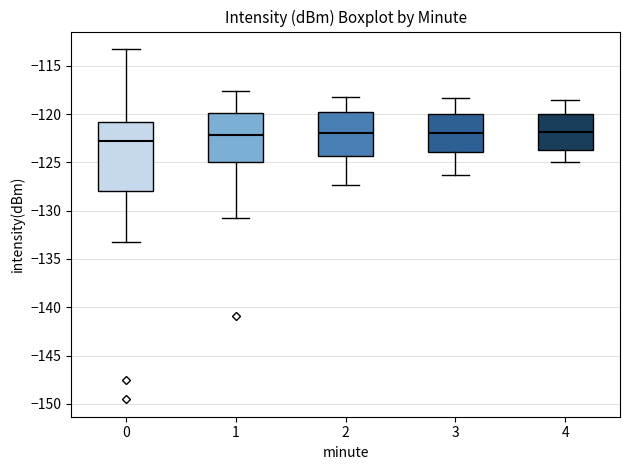

Reading left to right, read every box against the y-axis: the position of its median line, the range the box covers, and the ends of its whiskers. The values are not printed on the chart, so give them approximately, as read against the axis.

0: median -123.0, box -128.0 to -121.0, whiskers -133.5 to -113.5
1: median -122.0, box -125.0 to -120.0, whiskers -130.5 to -117.5
2: median -122.0, box -124.5 to -119.5, whiskers -127.5 to -118.0
3: median -122.0, box -124.0 to -120.0, whiskers -126.5 to -118.5
4: median -122.0, box -123.5 to -120.0, whiskers -125.0 to -118.5